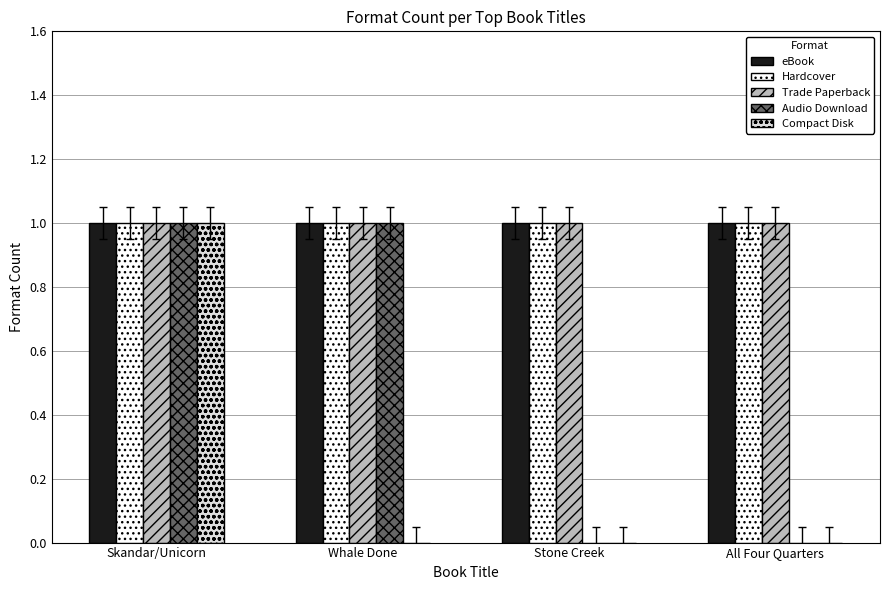

How many series are shown in this chart?

5